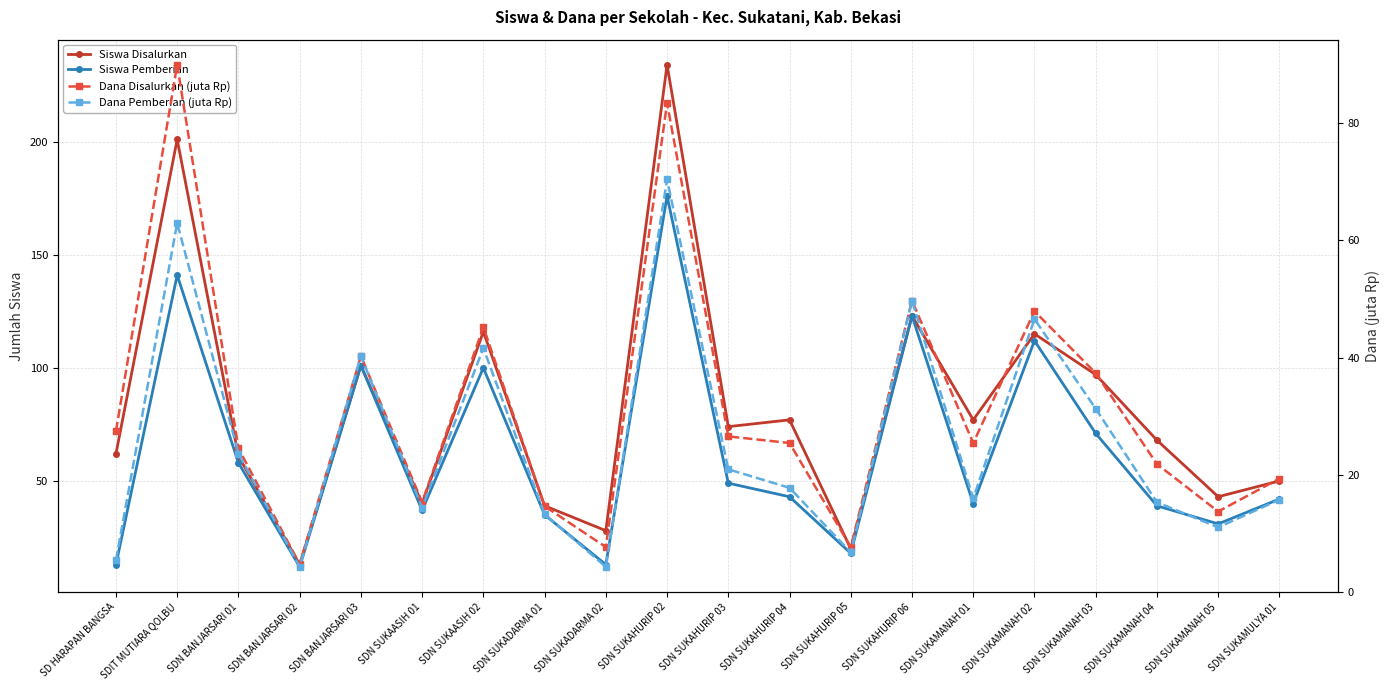

Which series has the widest spread of values?

Siswa Disalurkan